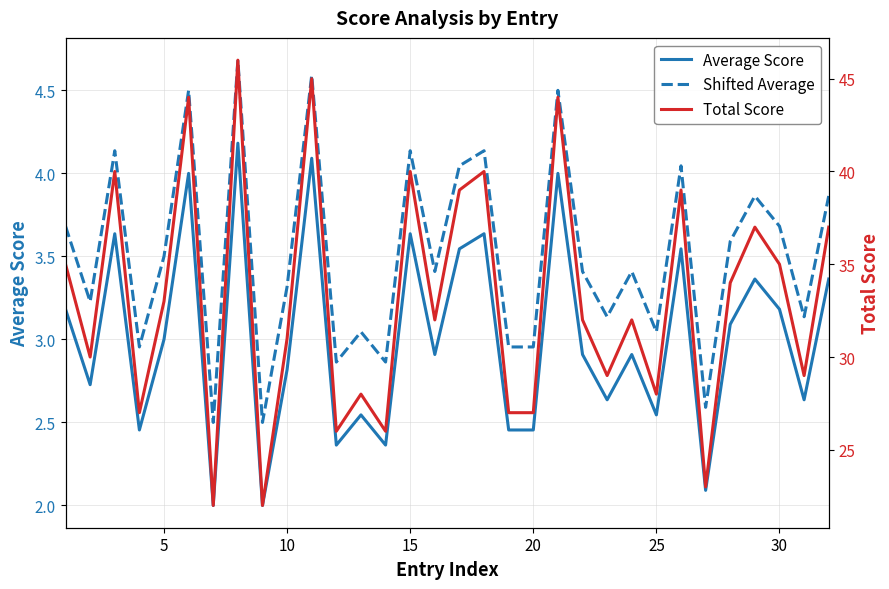

What is the highest value of the Average Score series?

4.2